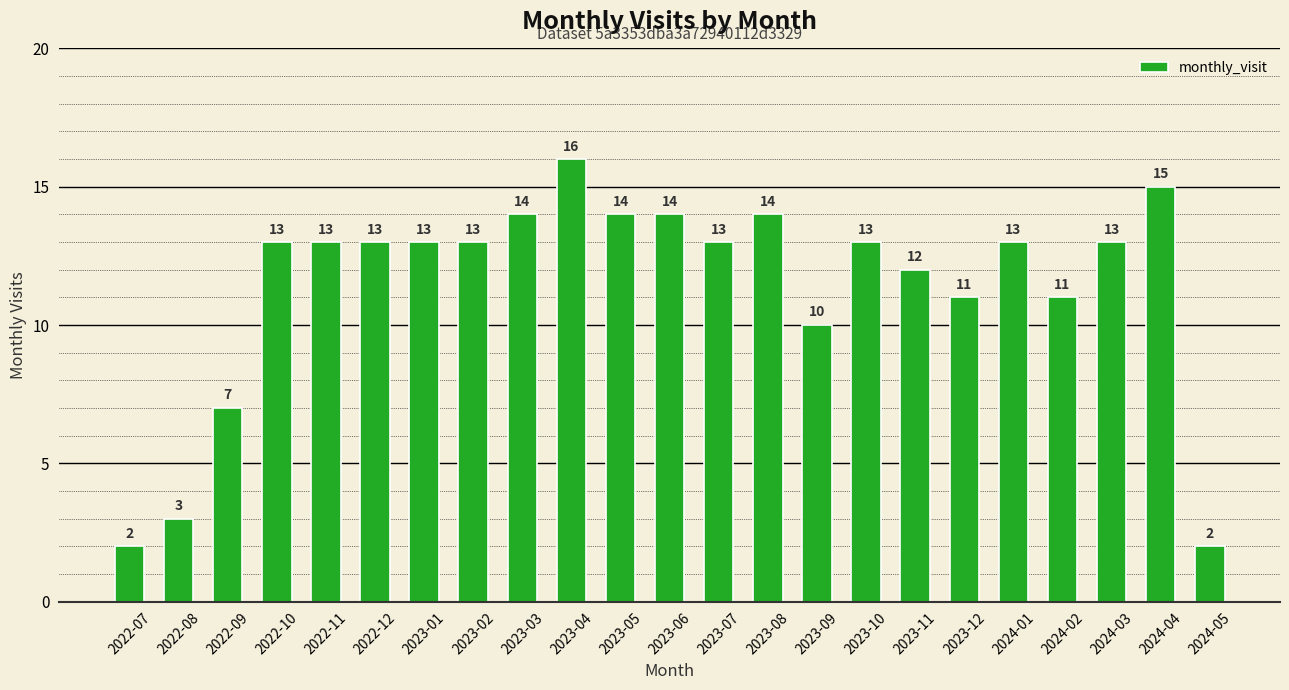

Between 2023-01 and 2023-12, which is larger?

2023-01